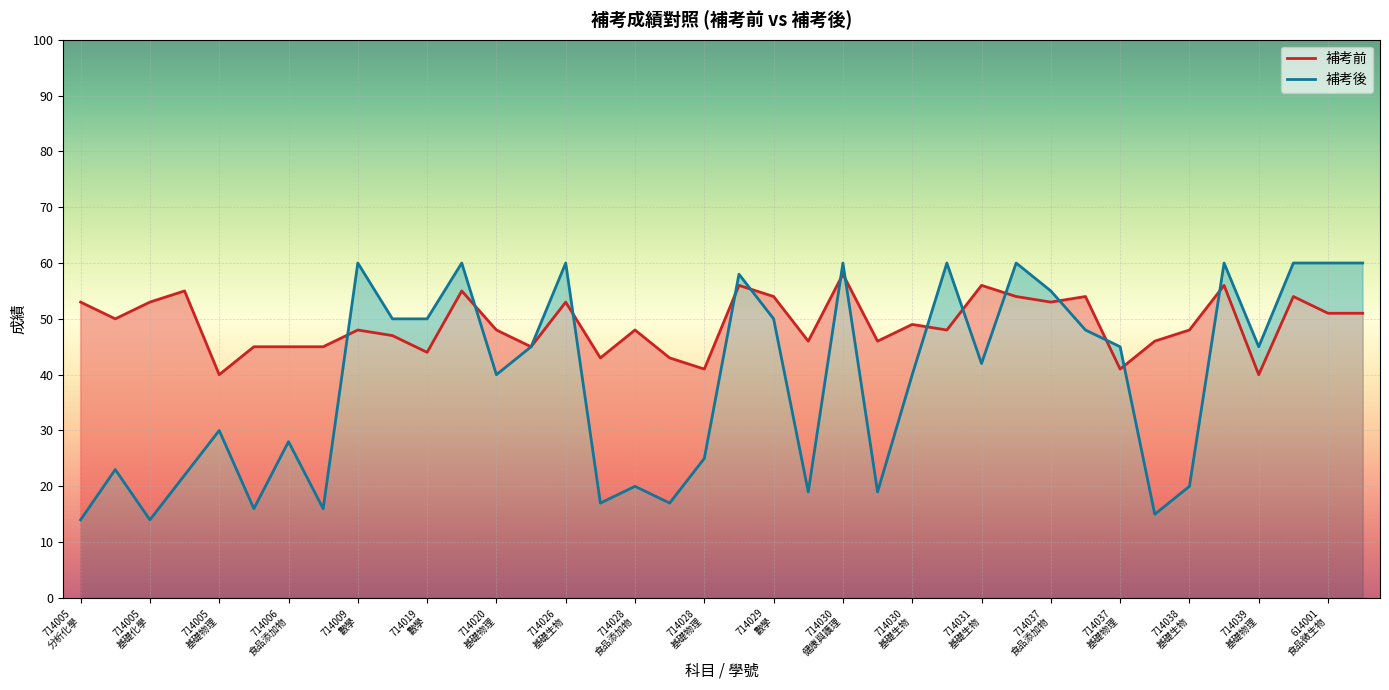

Which series has the largest total across all categories?

補考前